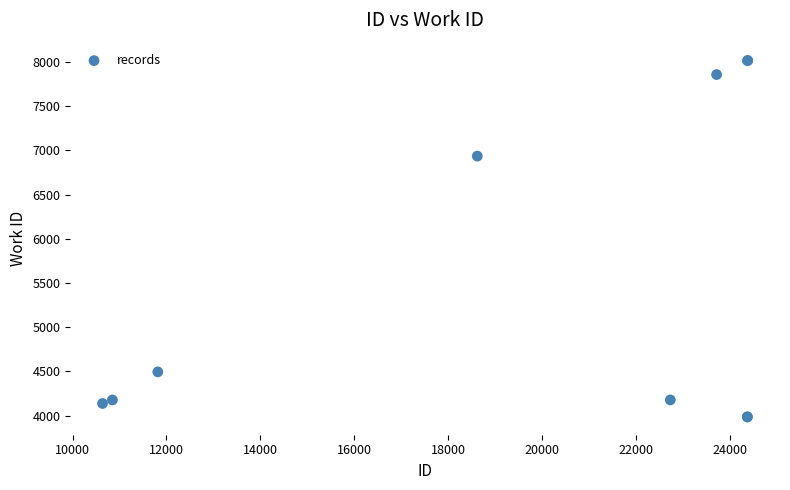

What Y value in the scatter plot is closest to 6000?

6934